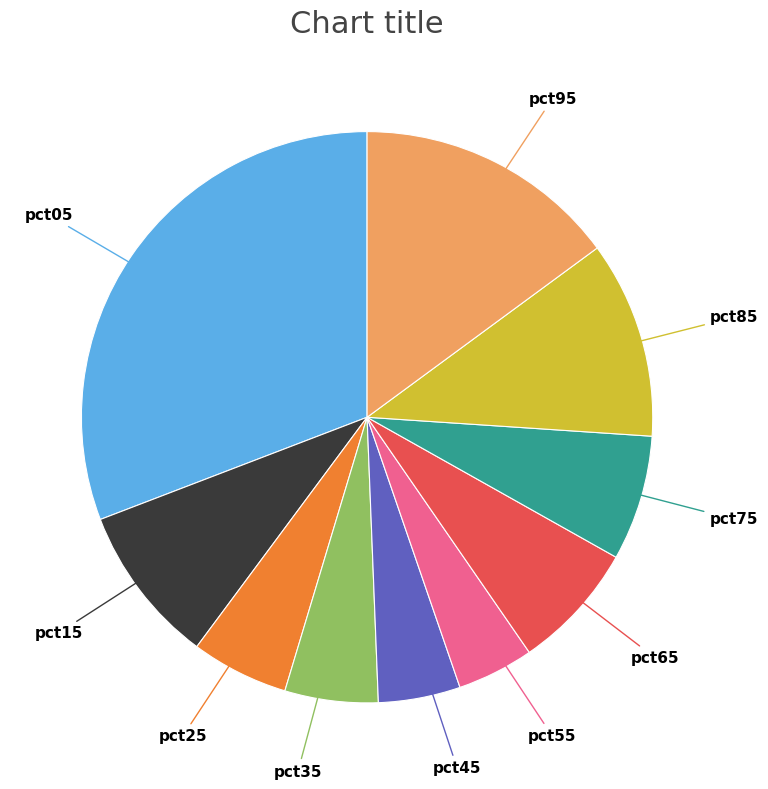

Does any single category account for the majority?

No